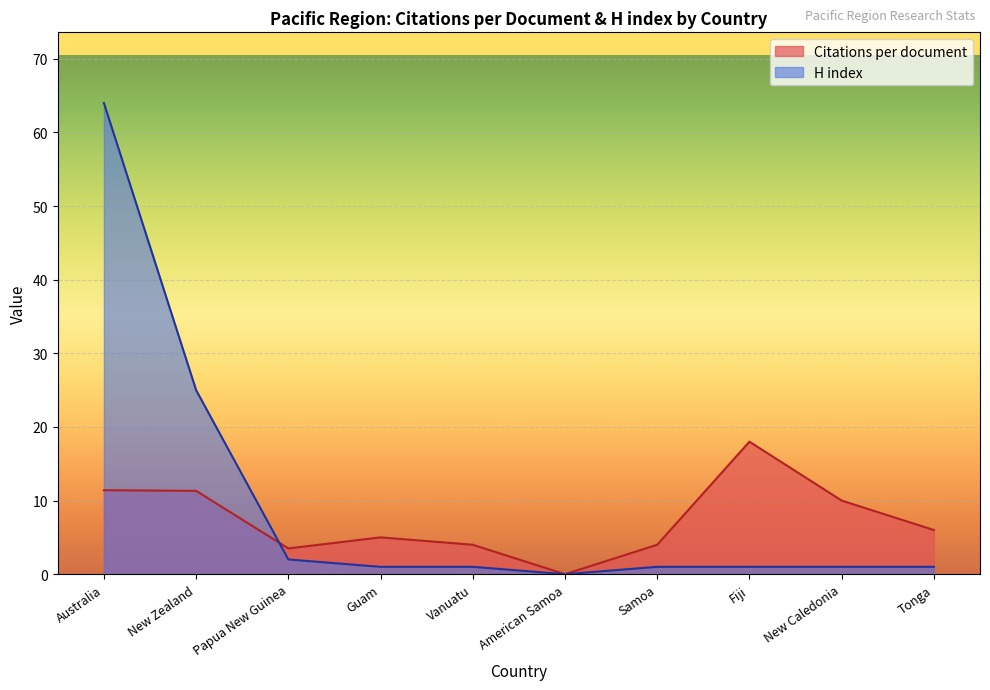

List the series in order of their overall mean, highest first.

H index, Citations per document